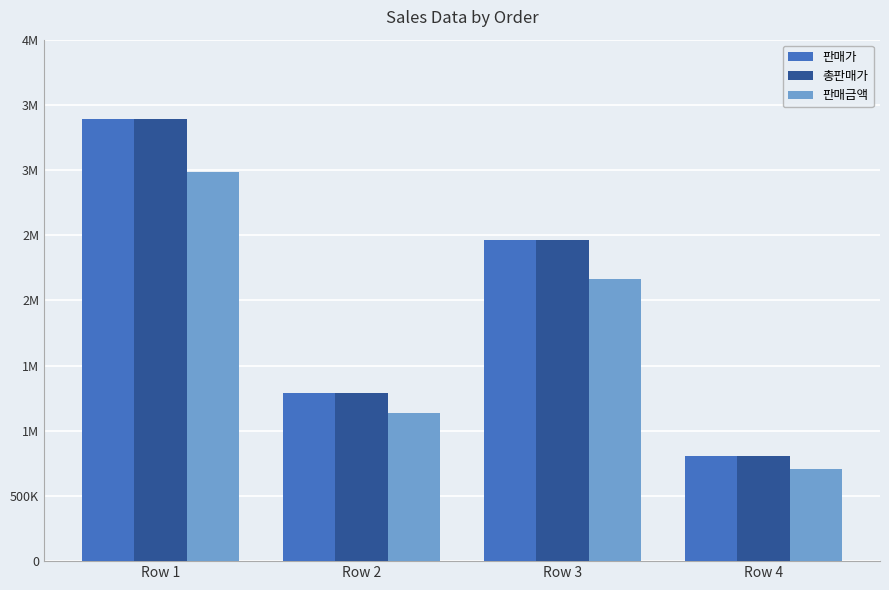

The 판매금액 series shows 2986746 at Row 1. True or false?

True